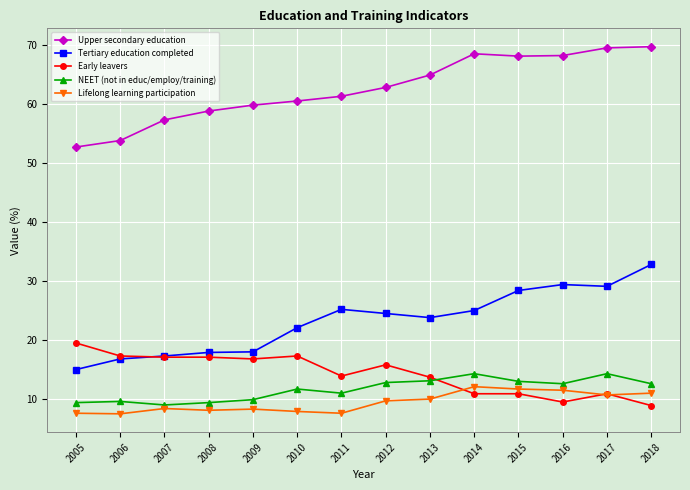

At which label does Early leavers first exceed 15?

2005